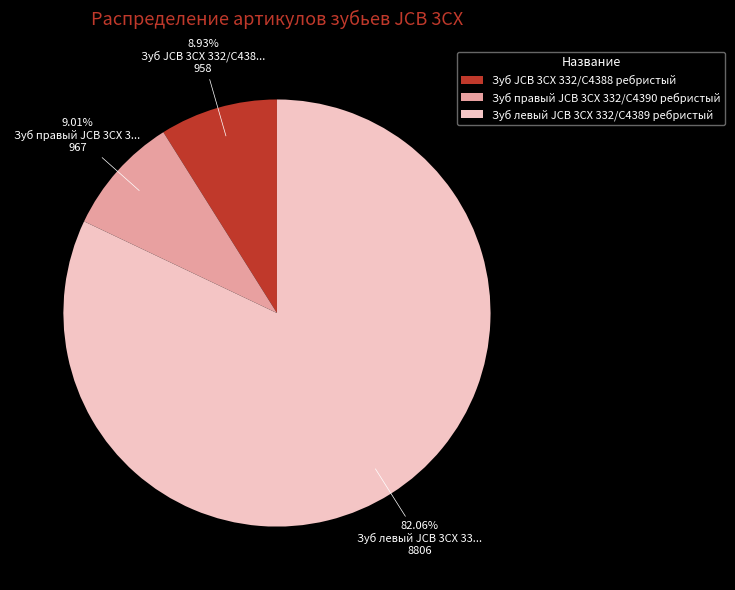

The Зуб левый JCB 3CX 332/C4389 ребристый slice represents 82% of the pie. True or false?

True